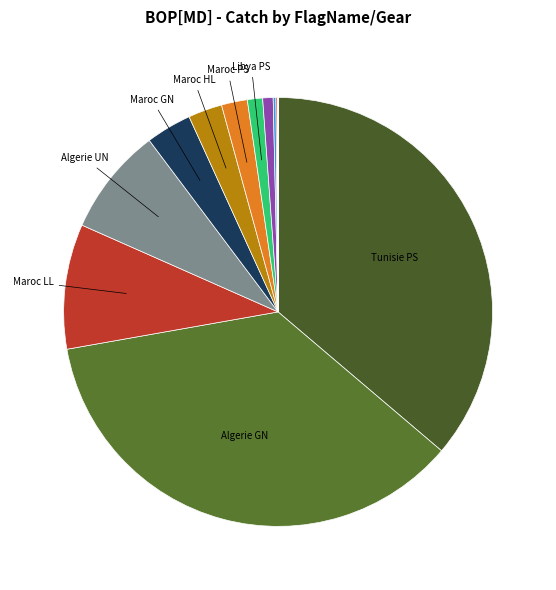

How many slices are in this pie chart?

16